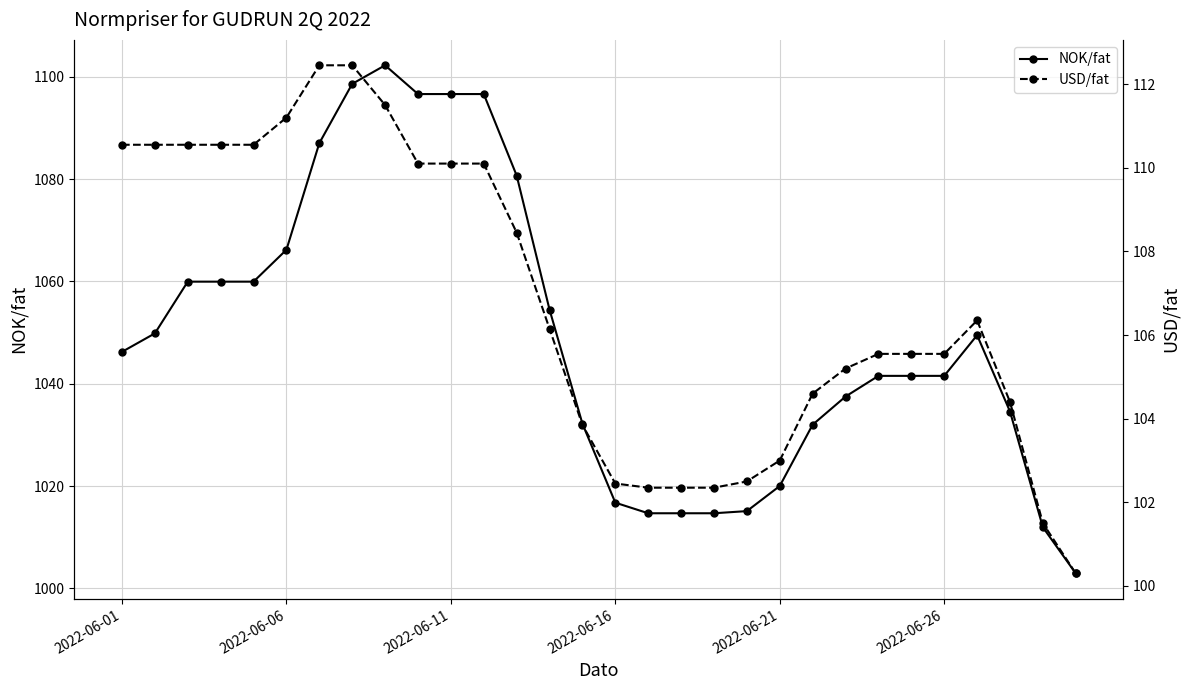

How many data points in NOK/fat are less than 1046?

15